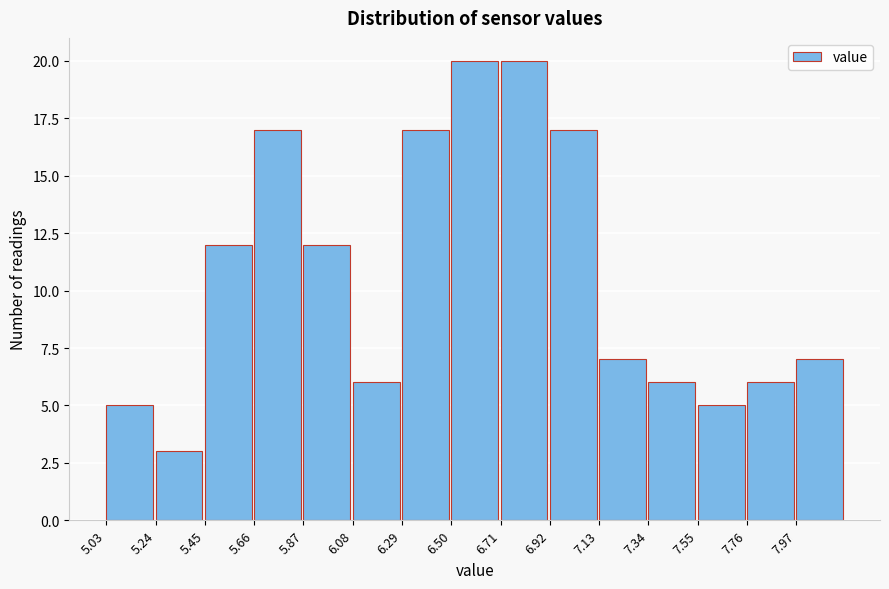

Reading left to right, list every bar in this chart as the range it spans on the x-axis followed by its height. Neither the bar edges nor the heights are printed on the chart, so give them approximately, as read against the axes.

5.03 to 5.24: 5
5.24 to 5.45: 3
5.45 to 5.66: 12
5.66 to 5.87: 17
5.87 to 6.08: 12
6.08 to 6.29: 6
6.29 to 6.50: 17
6.50 to 6.71: 20
6.71 to 6.92: 20
6.92 to 7.13: 17
7.13 to 7.34: 7
7.34 to 7.55: 6
7.55 to 7.76: 5
7.76 to 7.97: 6
7.97 to 8.18: 7